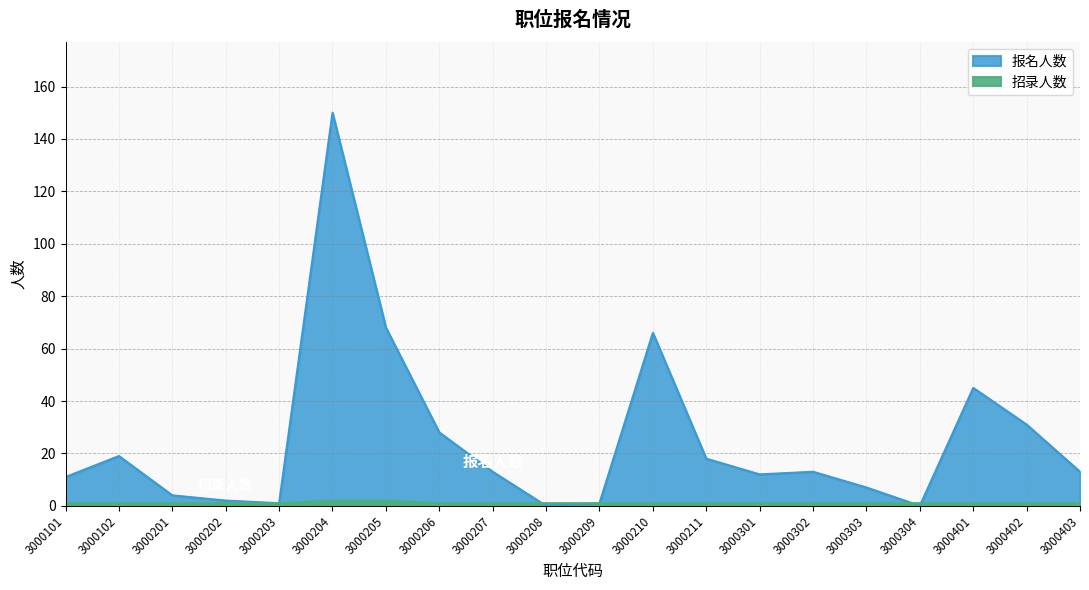

Reading right to left, list all the values displayed in this chart.

招录人数: 1	1	1	1	1	1	1	1	1	1	1	1	1	2	2	1	1	1	1	1
报名人数: 13	31	45	0	7	13	12	18	66	1	0	13	28	68	150	1	2	4	19	11